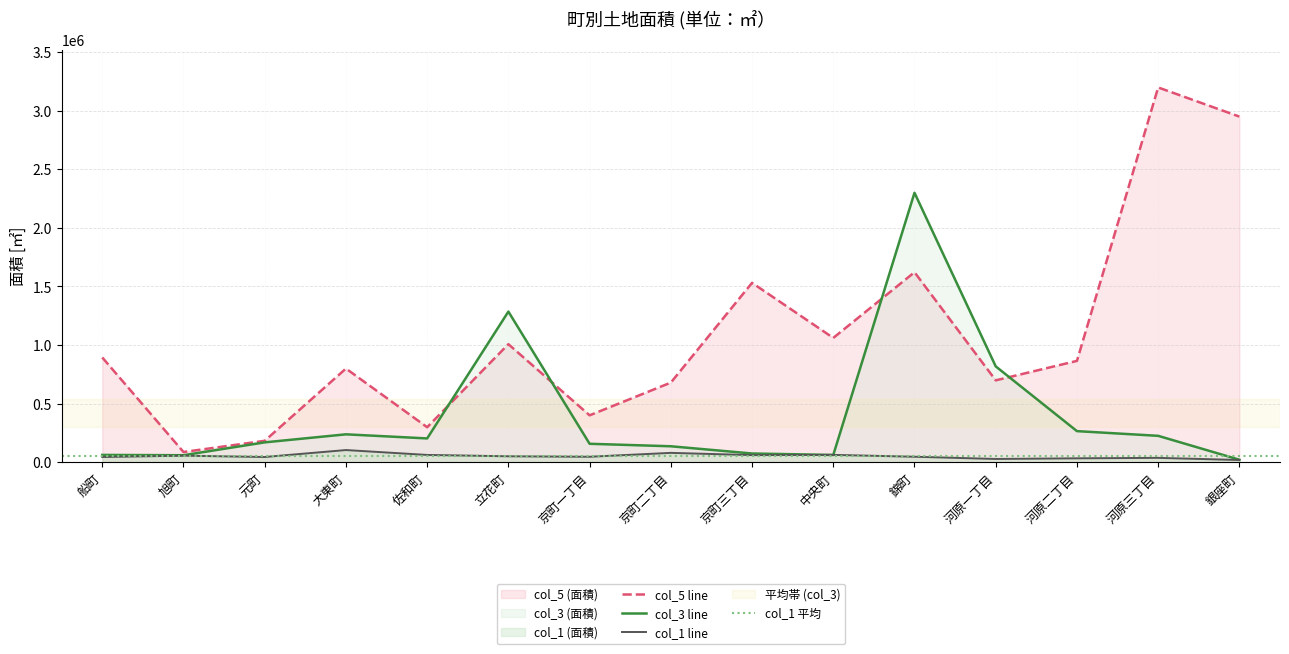

What is the sum of all col_1 (面積) values?

794541